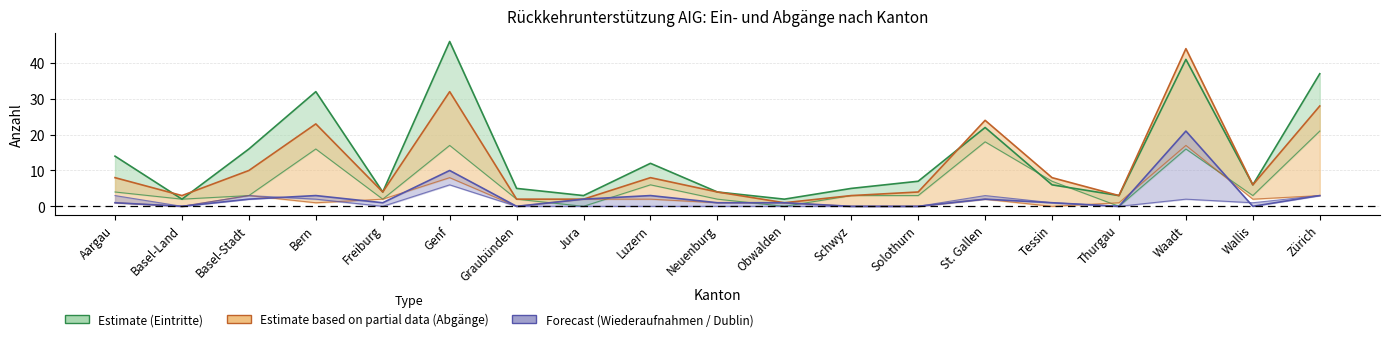

At Solothurn, list the series in order from smallest to largest.

Wiederaufnahmen, Total Abgänge, Total Eintritte